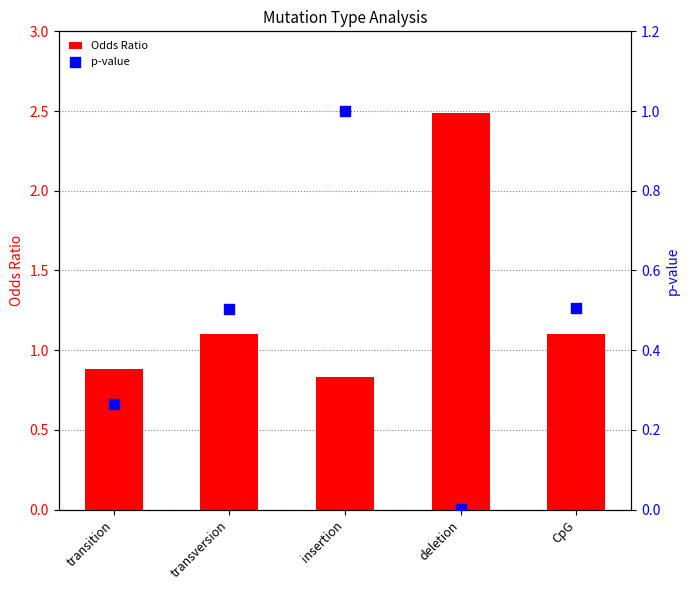

At how many categories does at least one series exceed 2?

1